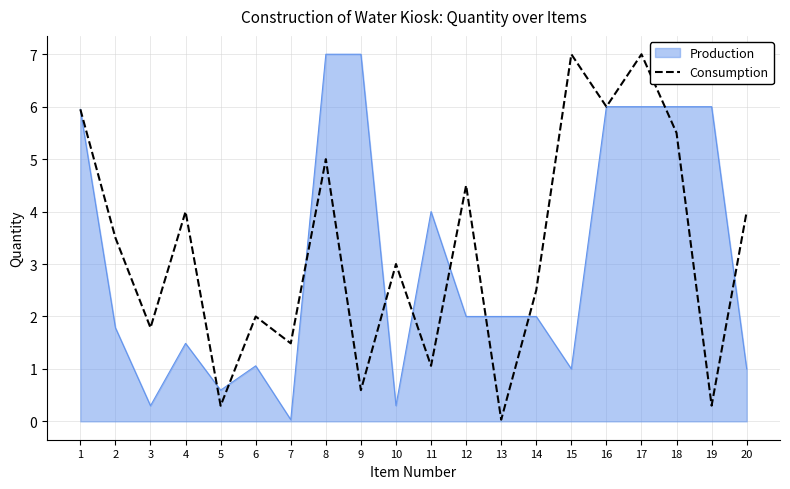

The value of Consumption at 3 is 1.8. True or false?

True